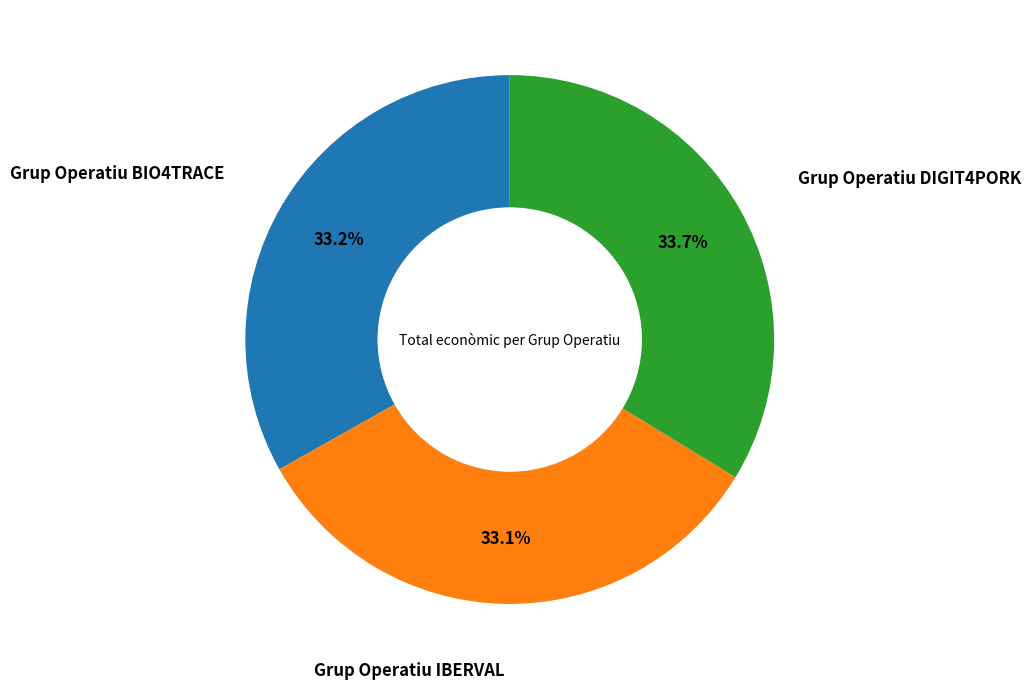

How many segments does this pie chart have?

3